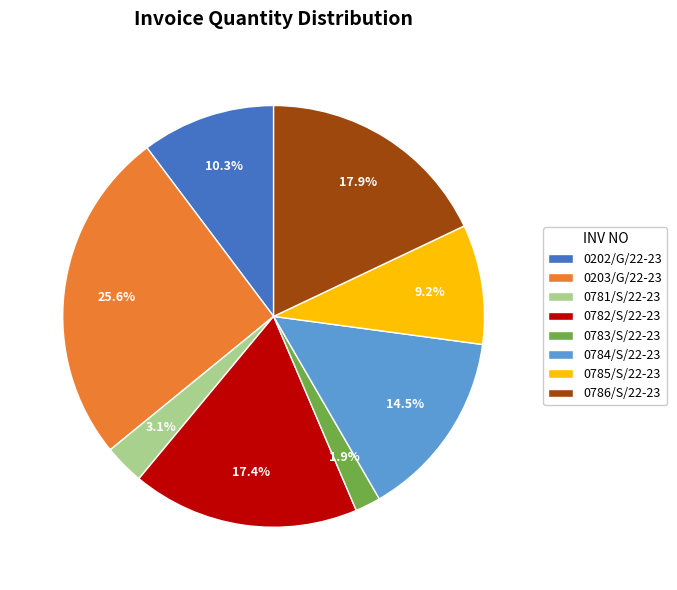

Is the sum of 0784/S/22-23 and 0781/S/22-23 greater than half?

No